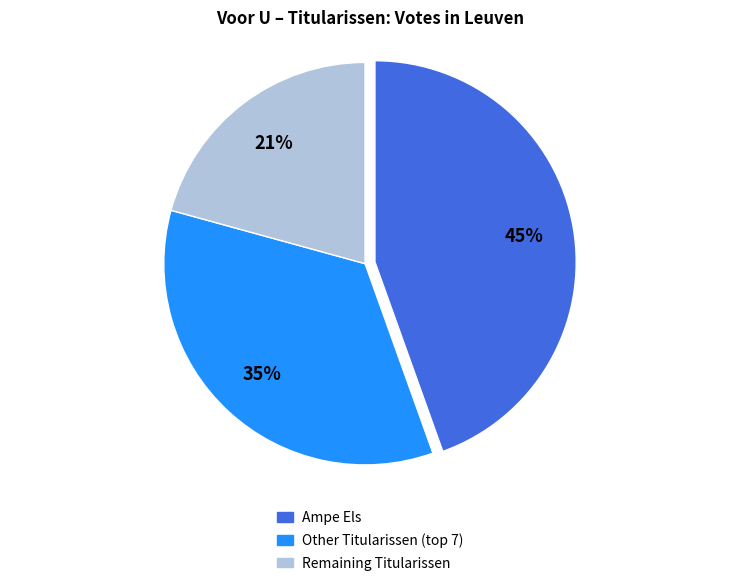

Does any single category account for the majority?

No